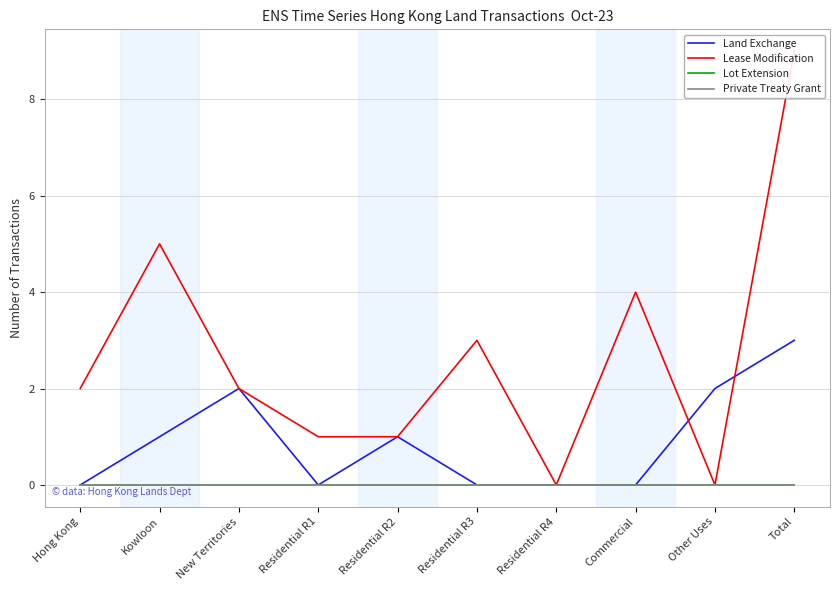

Is it true that Land Exchange equals 2 at Other Uses?

True